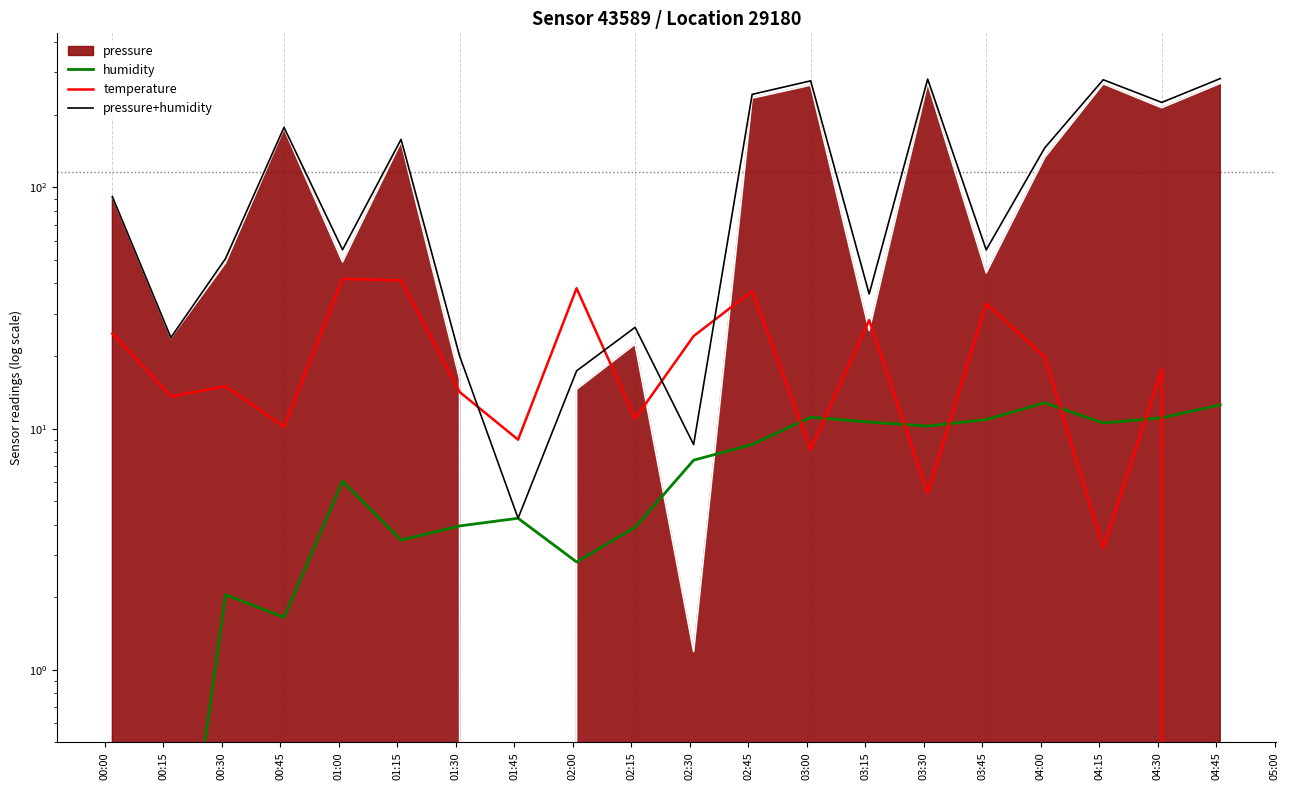

At how many categories does at least one series exceed 72?

10